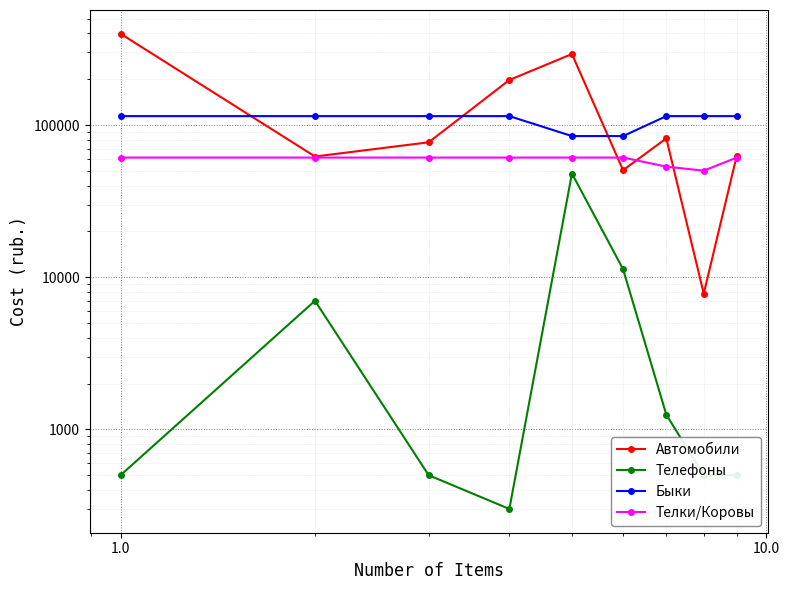

Which series has the widest spread of values?

Автомобили